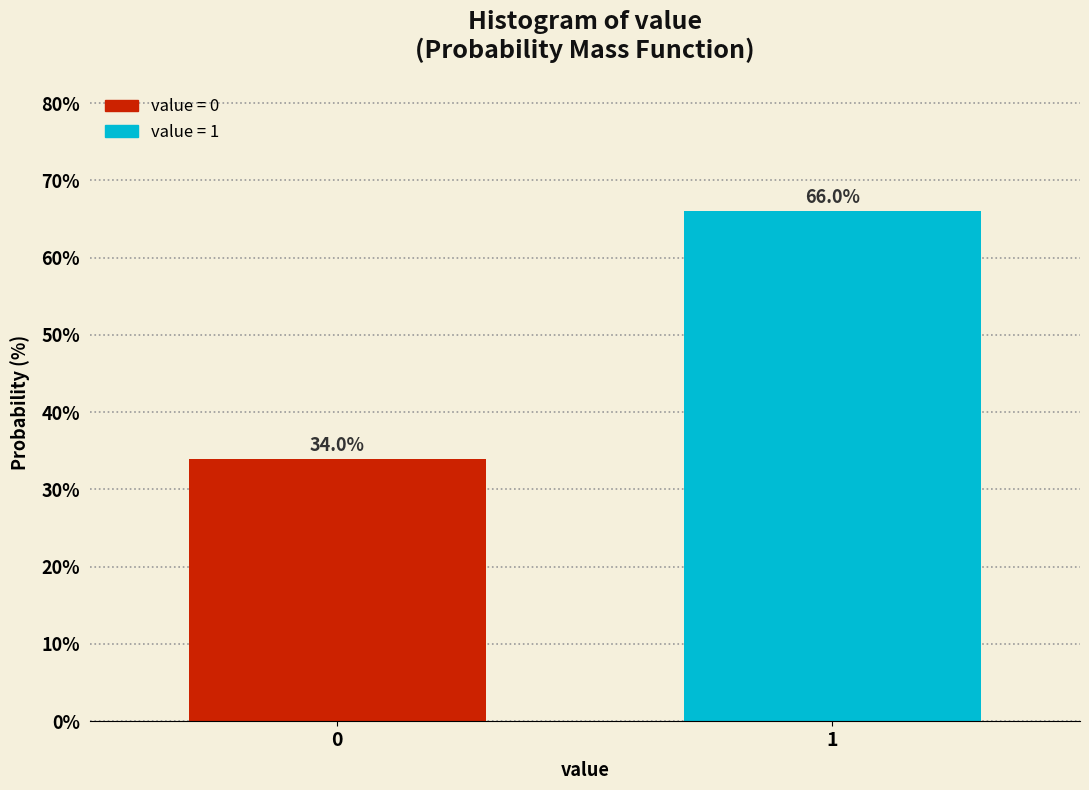

Reading right to left, list all the values displayed in this chart.

1=66.0	0=34.0